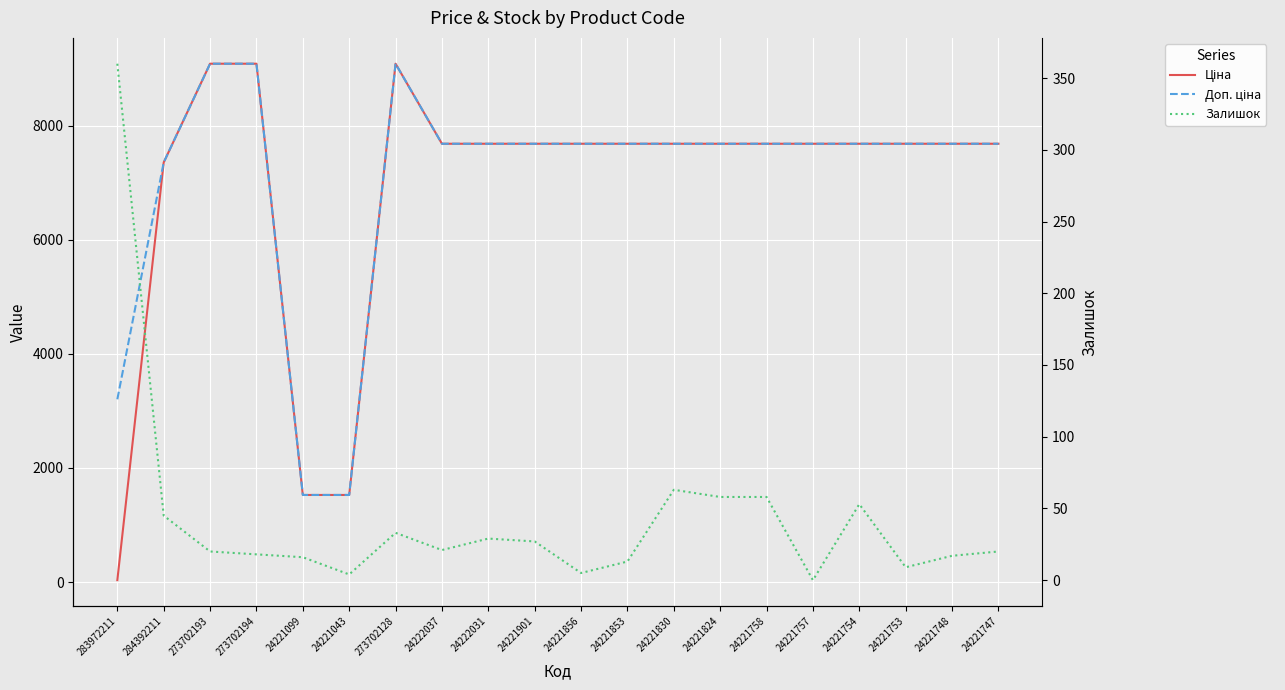

Reading left to right, list all the values displayed in this chart.

Ціна: 283972211=32.0	284392211=7360.2	273702193=9092.0	273702194=9092.0	24221099=1526.8	24221043=1526.8	273702128=9092.0	24222037=7688.0	24222031=7688.0	24221901=7688.0	24221856=7688.0	24221853=7688.0	24221830=7688.0	24221824=7688.0	24221758=7688.0	24221757=7688.0	24221754=7688.0	24221753=7688.0	24221748=7688.0	24221747=7688.0
Доп. ціна: 283972211=3205.0	284392211=7360.2	273702193=9092.0	273702194=9092.0	24221099=1527.0	24221043=1527.0	273702128=9092.0	24222037=7688.0	24222031=7688.0	24221901=7688.0	24221856=7688.0	24221853=7688.0	24221830=7688.0	24221824=7688.0	24221758=7688.0	24221757=7688.0	24221754=7688.0	24221753=7688.0	24221748=7688.0	24221747=7688.0
Залишок: 283972211=360.0	284392211=45.0	273702193=20.0	273702194=18.0	24221099=16.0	24221043=4.0	273702128=33.0	24222037=21.0	24222031=29.0	24221901=27.0	24221856=5.0	24221853=13.0	24221830=63.0	24221824=58.0	24221758=58.0	24221757=0.0	24221754=53.0	24221753=9.0	24221748=17.0	24221747=20.0